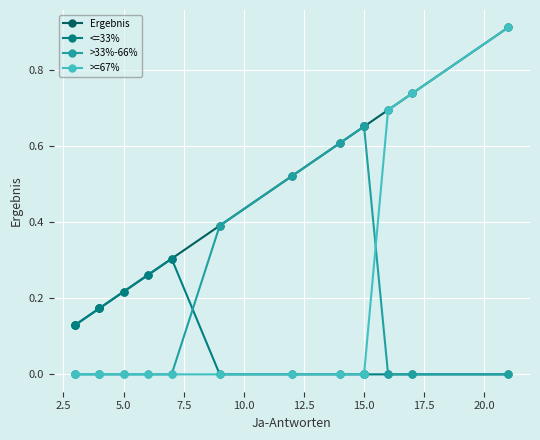

True or false: >=67% and <=33% cross at least once.

False